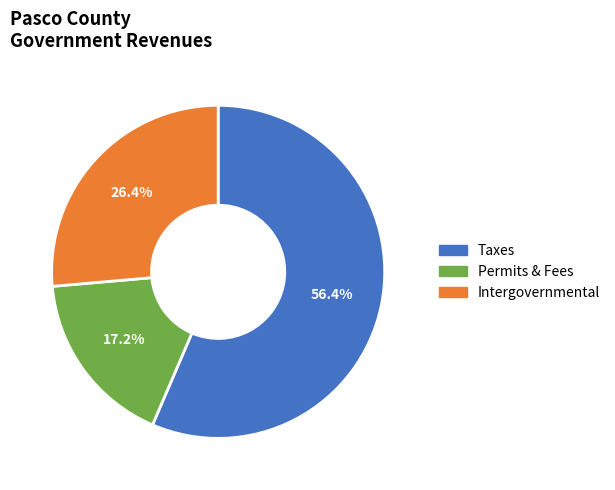

What is the largest slice in the pie chart?

Taxes